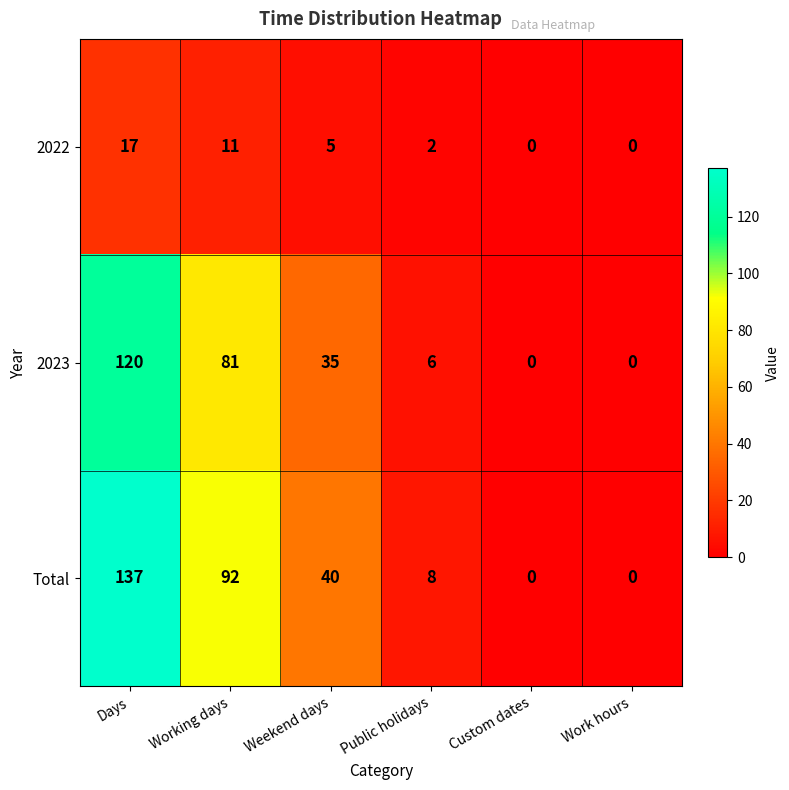

How many series are shown in this chart?

3